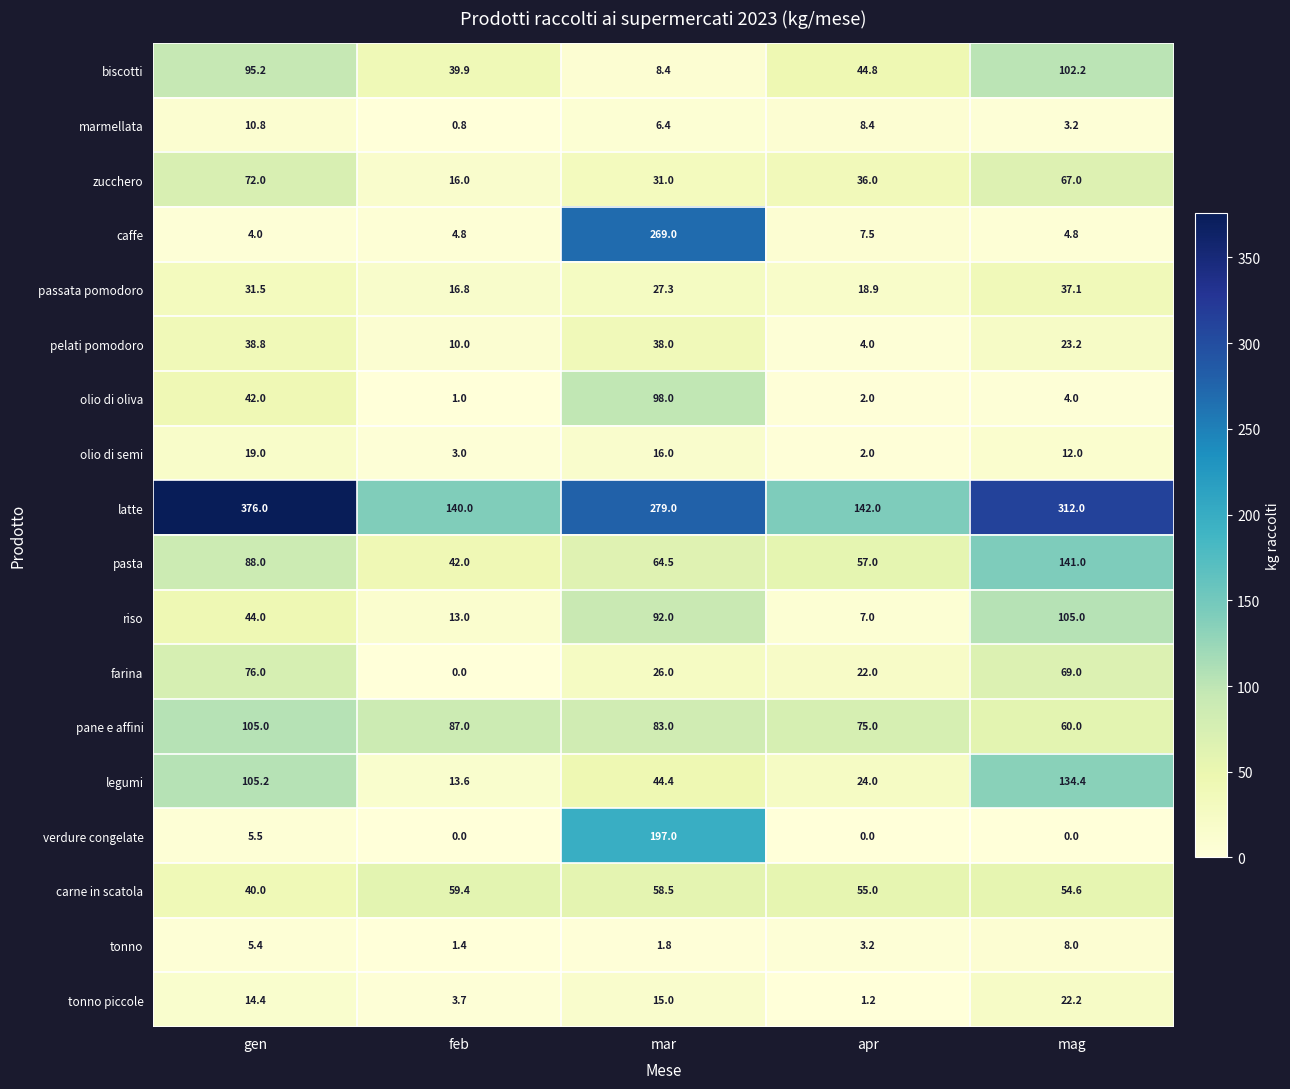

What is the difference between the pelati pomodoro values at mar and feb?

28.0